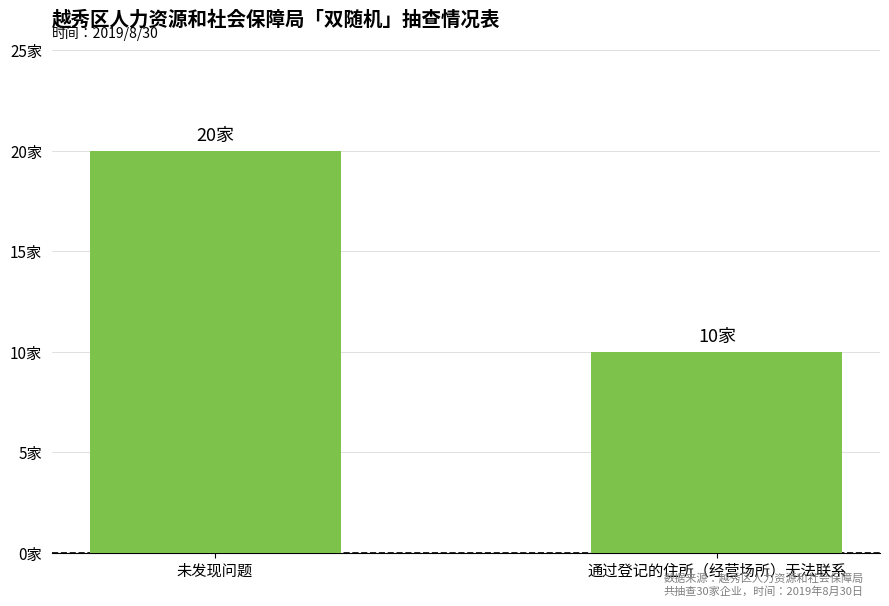

Which category has the highest value across all series?

未发现问题